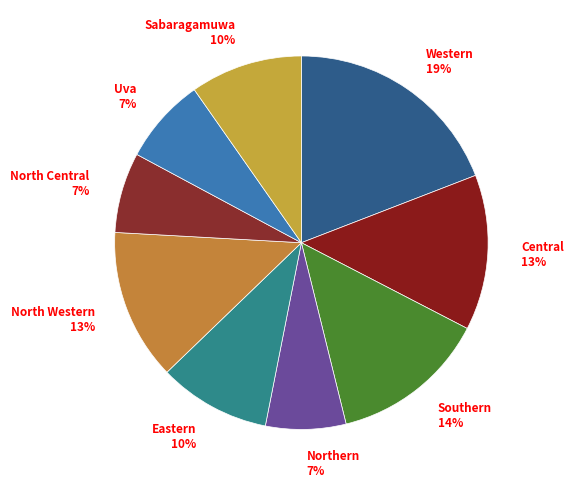

Between Central 13% and Sabaragamuwa 10%, which is larger?

Central 13%